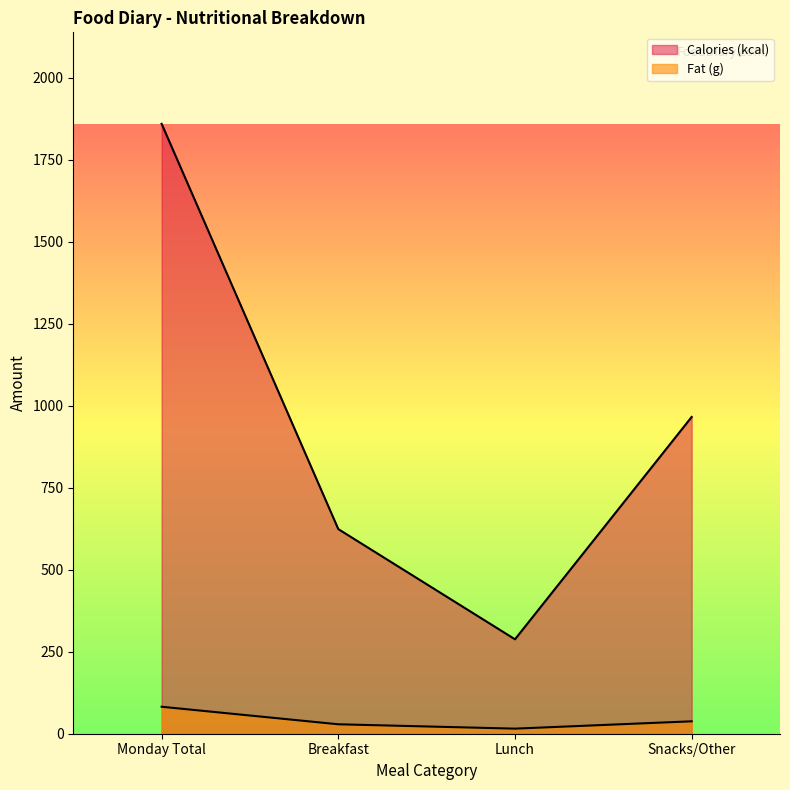

Which series has the largest range (max minus min)?

Calories (kcal)